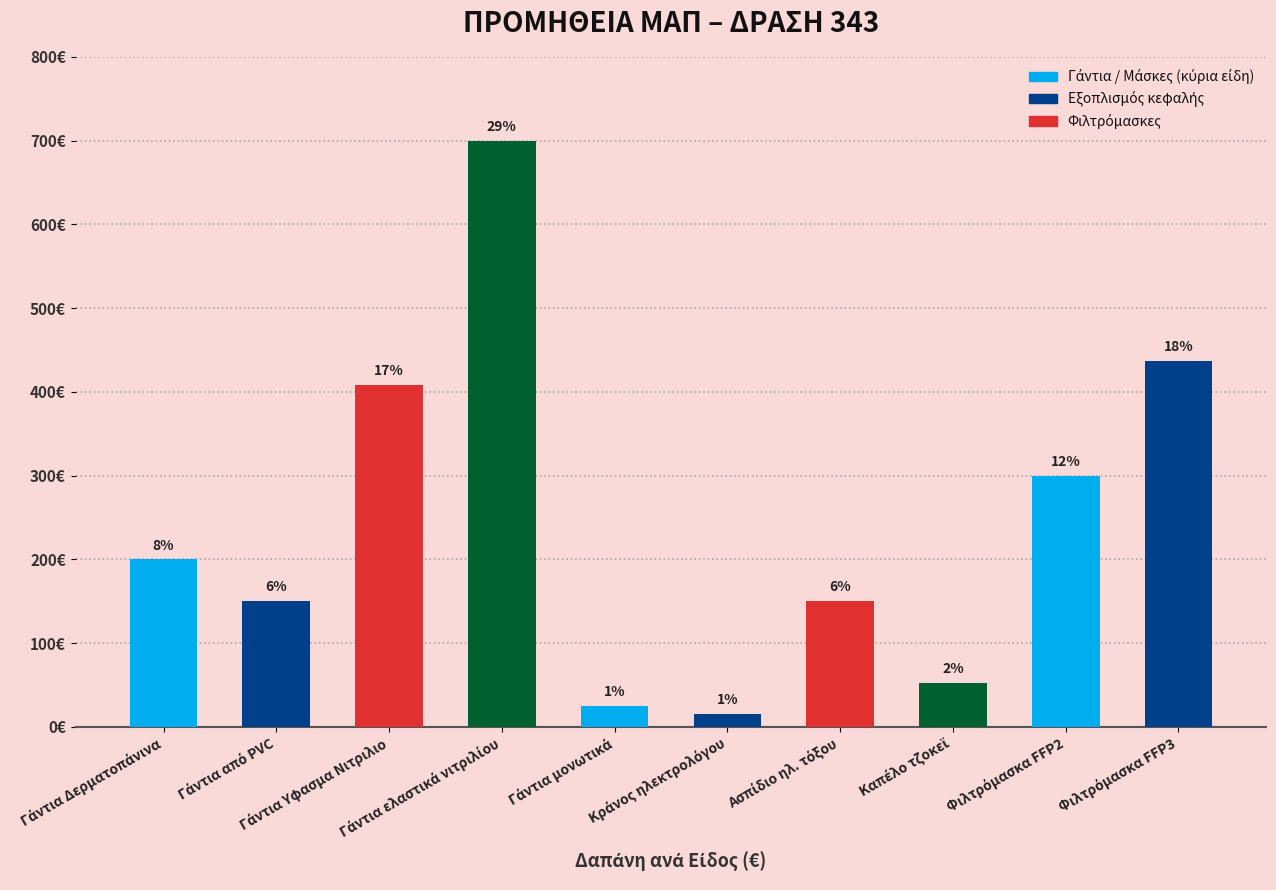

What is the label of the 9th bar from the right?

Γάντια από PVC